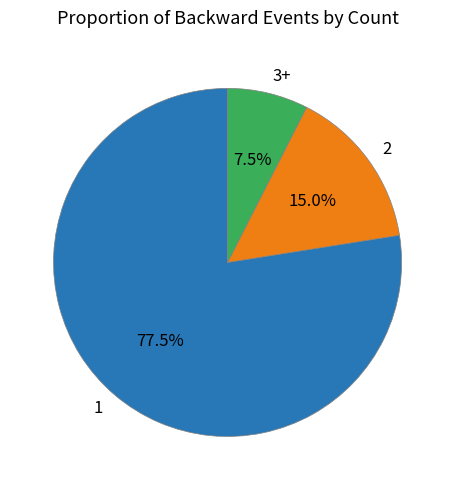

Approximately how many times larger is the value at 1 compared to 2?

5.2